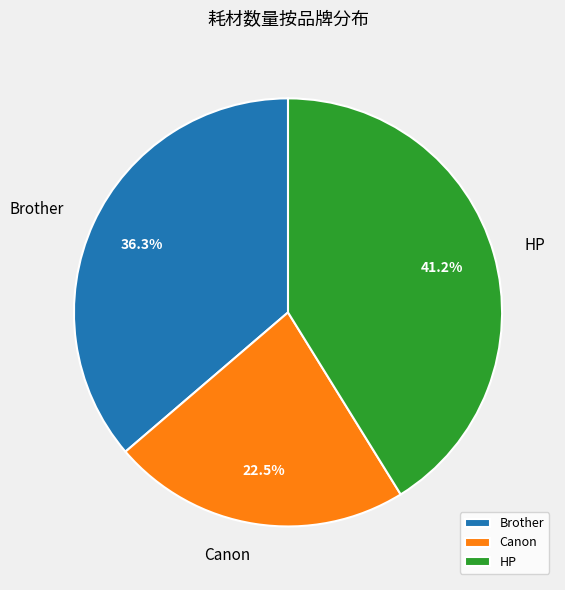

Which category has the biggest portion of the pie?

HP